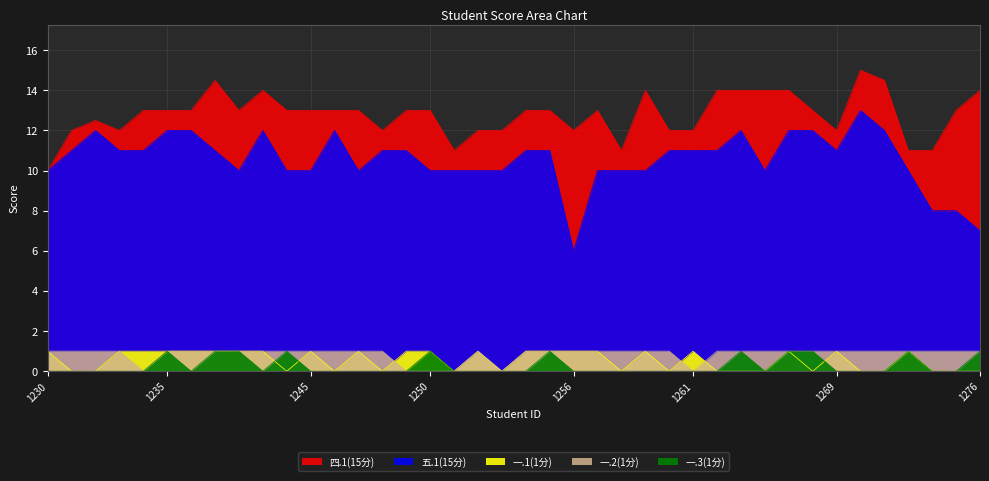

Which label corresponds to the smallest value in the chart?

2023021231